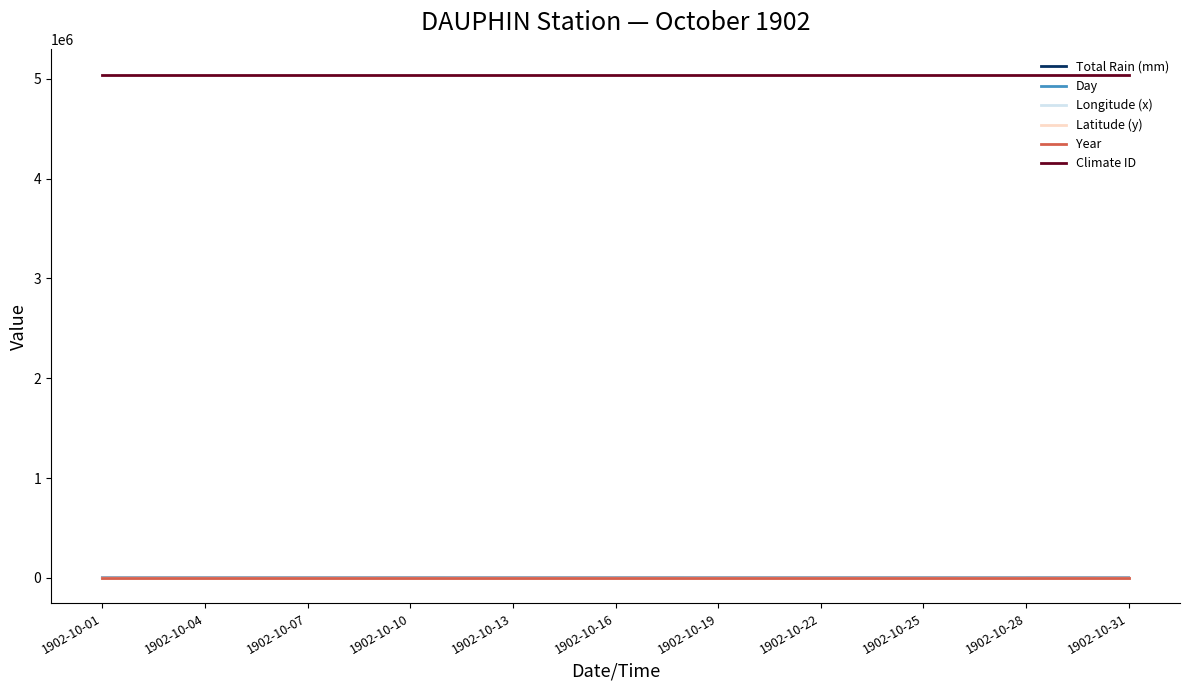

What is the average value of the Longitude (x) series?

-100.0